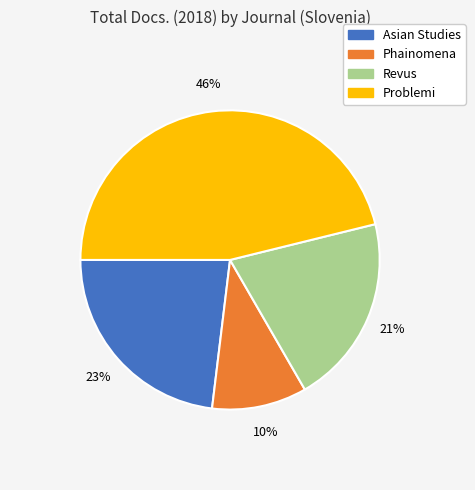

Is there a majority slice in this chart?

No